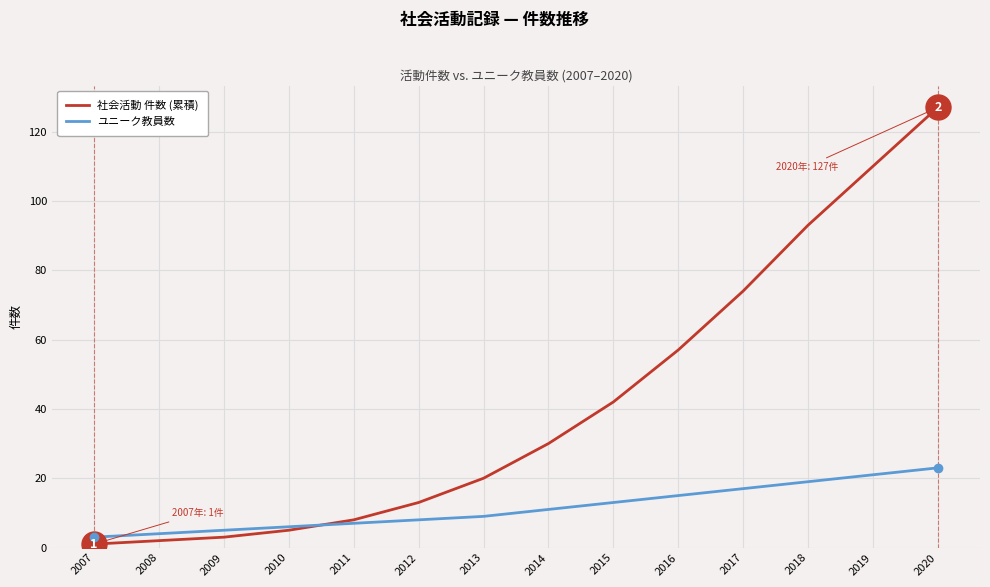

Which category has the highest value in the 社会活動 件数 (累積) series?

2020